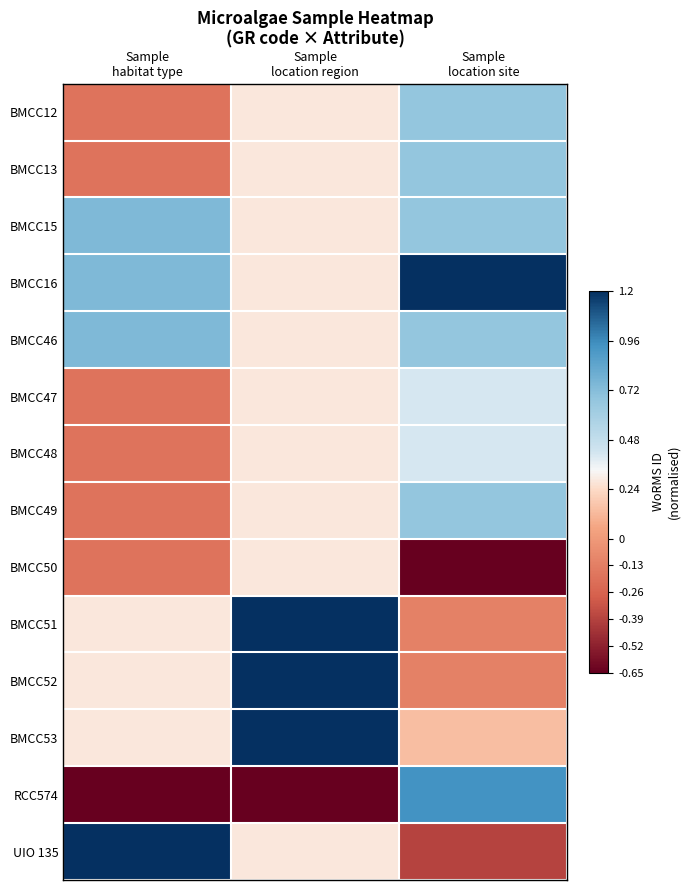

At which category does the chart reach its peak across all series?

Sample
location site